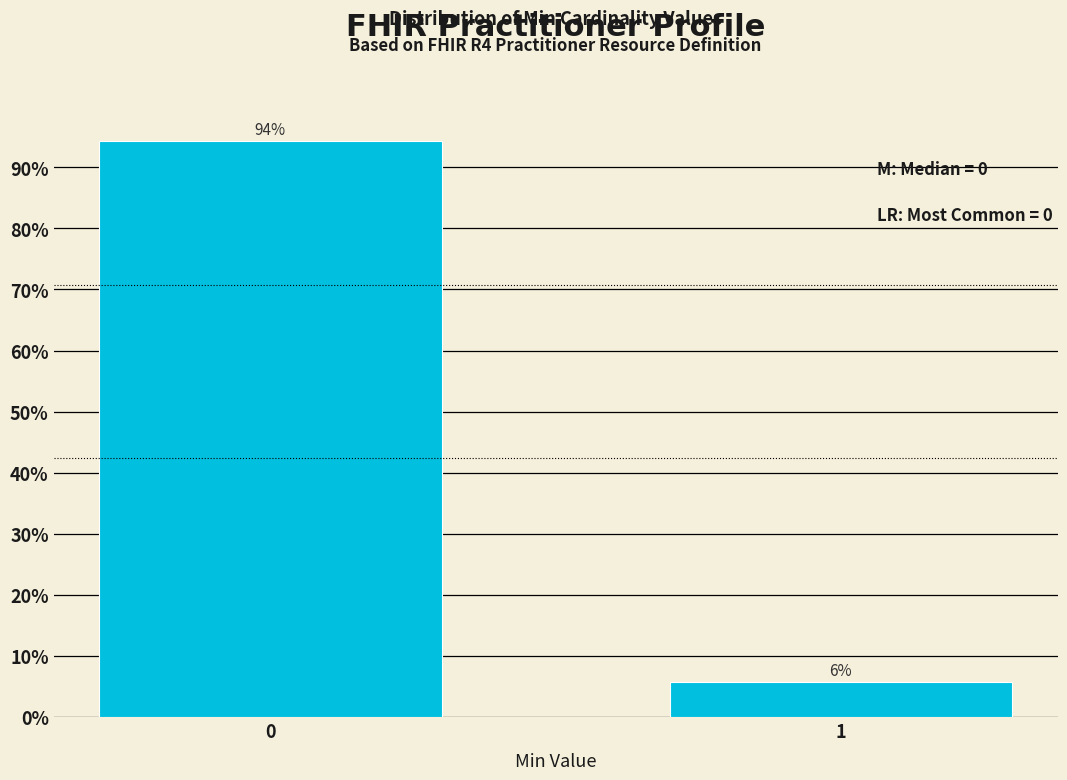

Is it true that the value at 1 is 5.7?

True